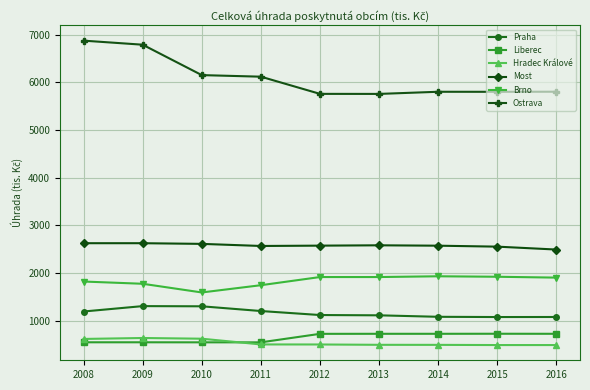

How many lines are shown in the chart?

6